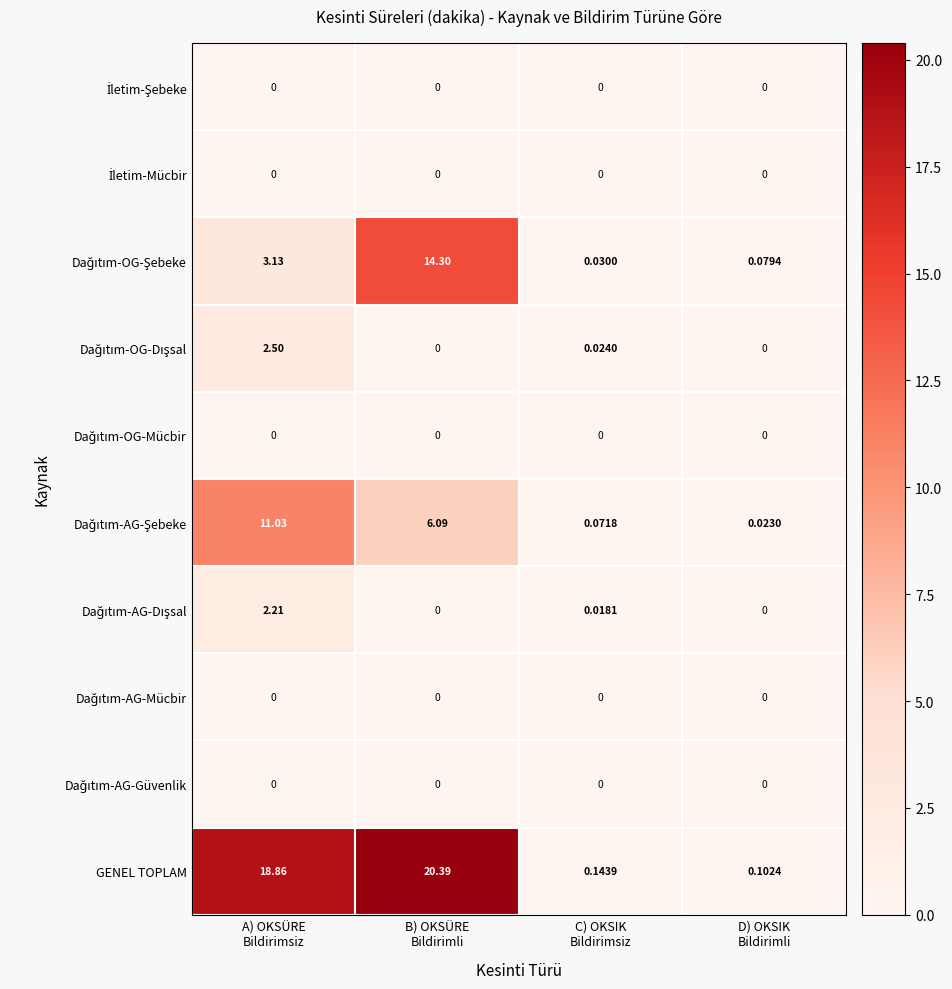

Which series has the widest spread of values?

GENEL TOPLAM